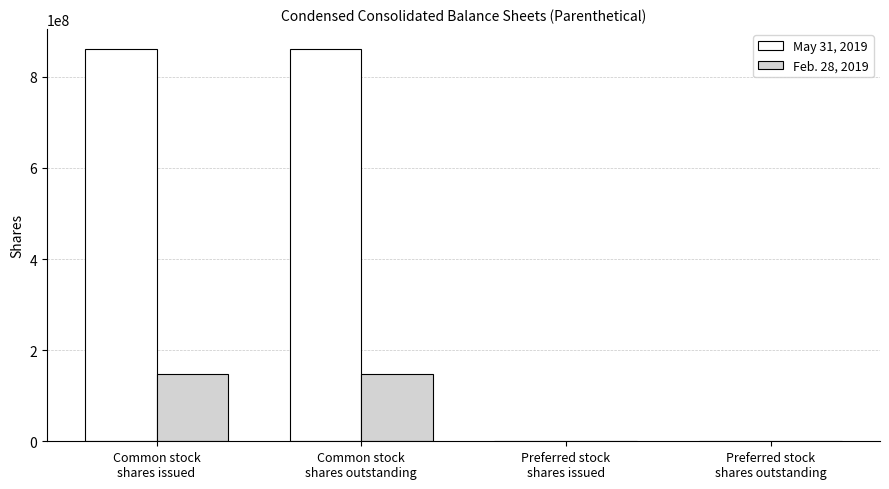

Count the May 31, 2019 values in the range 0 to 862278202.

4